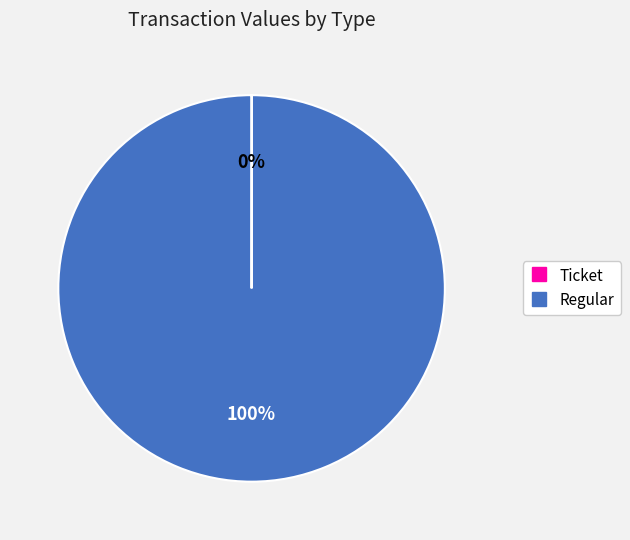

Which slice is the largest?

Regular